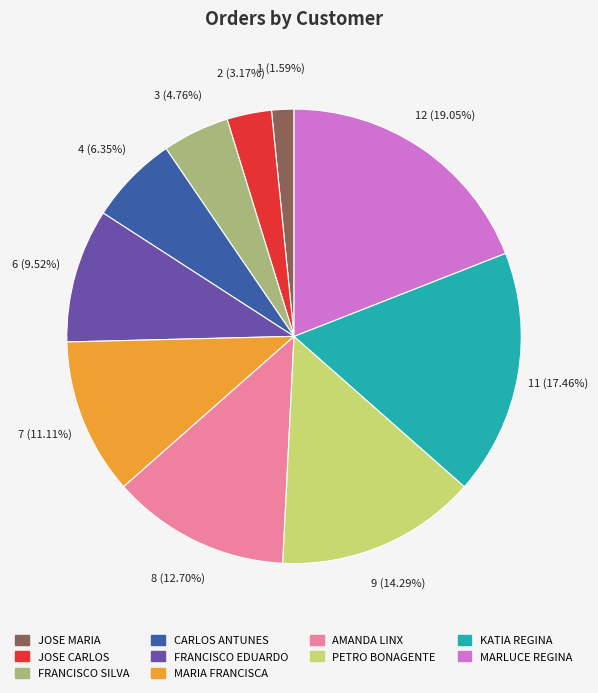

Rank the categories by value from lowest to highest.

JOSE MARIA, JOSE CARLOS, FRANCISCO SILVA, CARLOS ANTUNES, FRANCISCO EDUARDO, MARIA FRANCISCA, AMANDA LINX, PETRO BONAGENTE, KATIA REGINA, MARLUCE REGINA